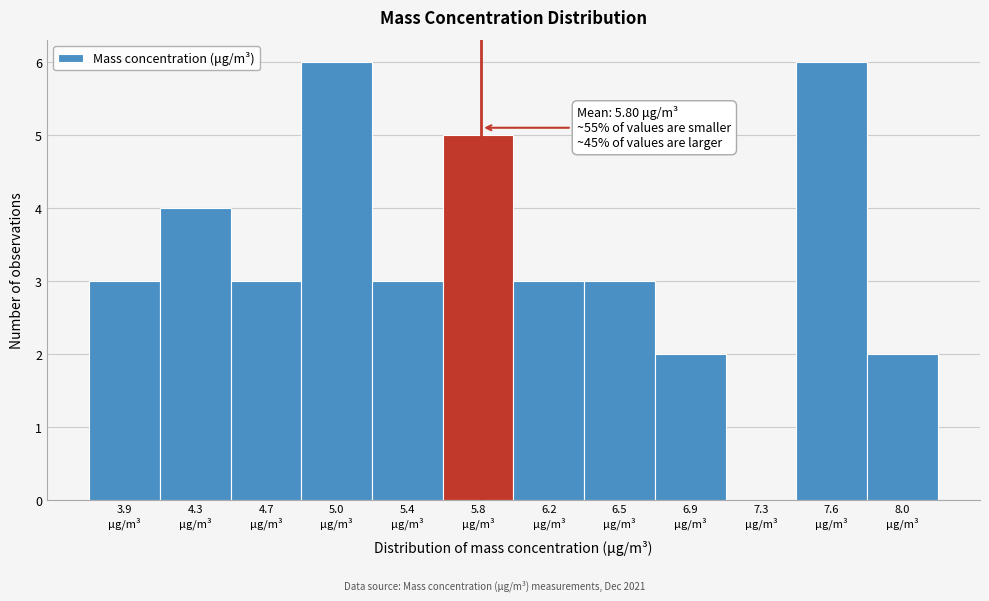

What is the greatest value displayed?

6